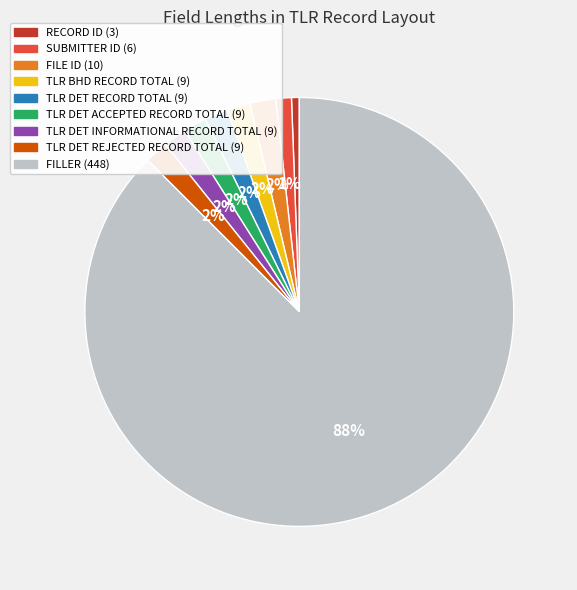

To the nearest percent, what is the average slice percentage?

11%